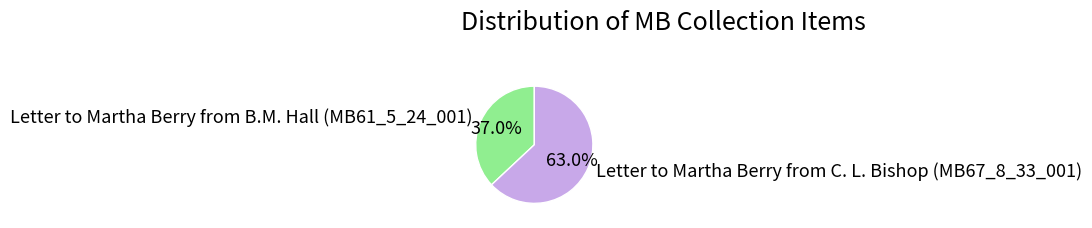

Which category has the smallest portion of the pie?

Letter to Martha Berry from B.M. Hall (MB61_5_24_001)